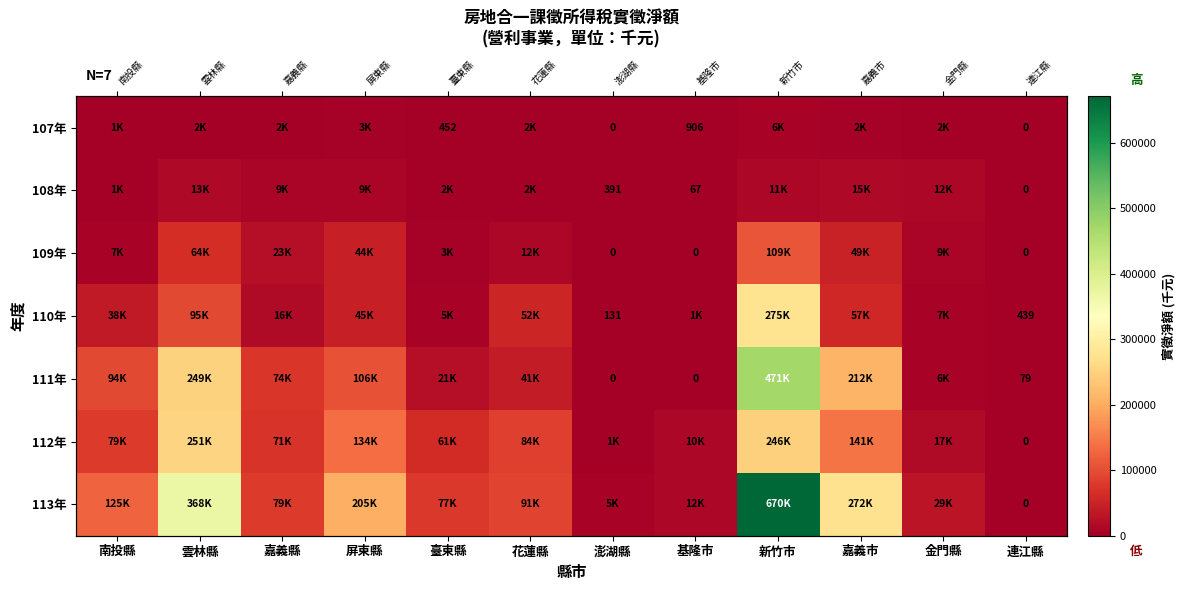

At how many categories does at least one series exceed 202218?

4